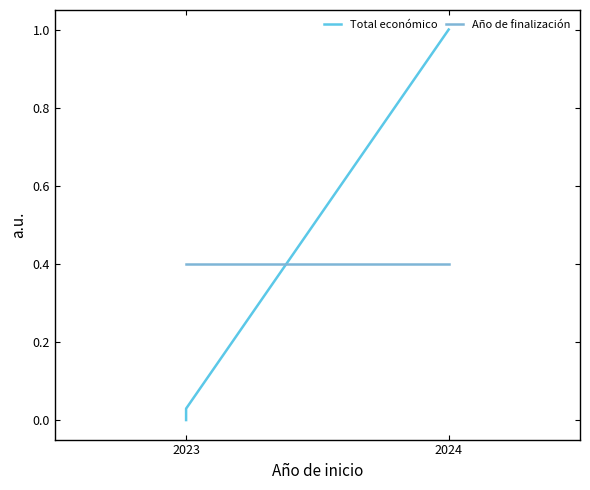

At which category does the chart reach its minimum across all series?

2023